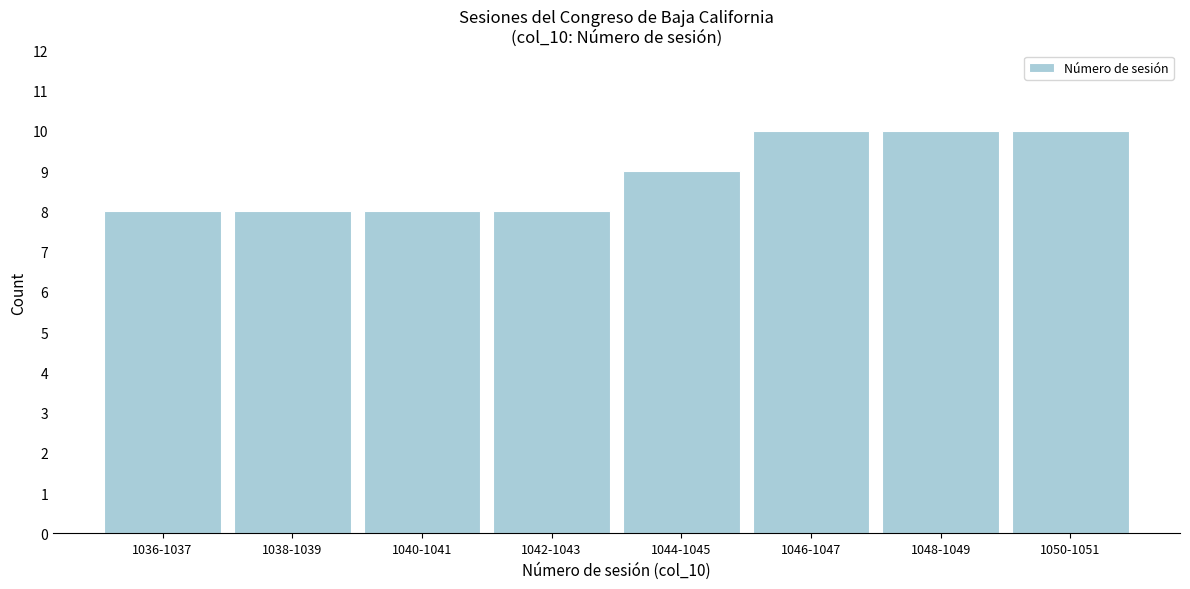

Reading right to left, what are all the values shown in this chart?

10	10	10	9	8	8	8	8